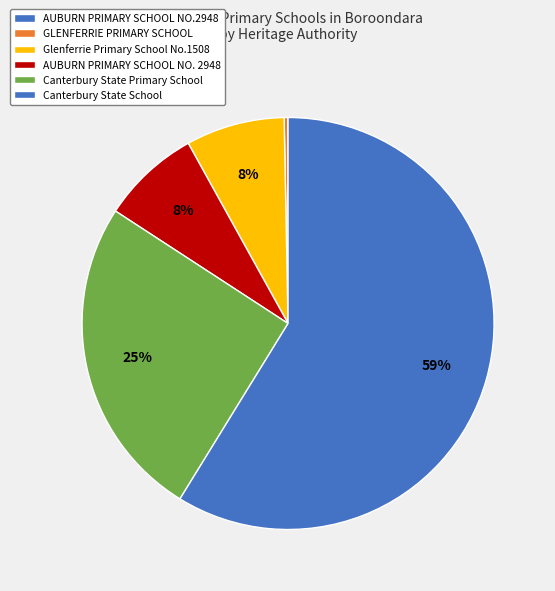

To the nearest percent, what is the combined percentage of AUBURN PRIMARY SCHOOL NO. 2948 and GLENFERRIE PRIMARY SCHOOL?

8%